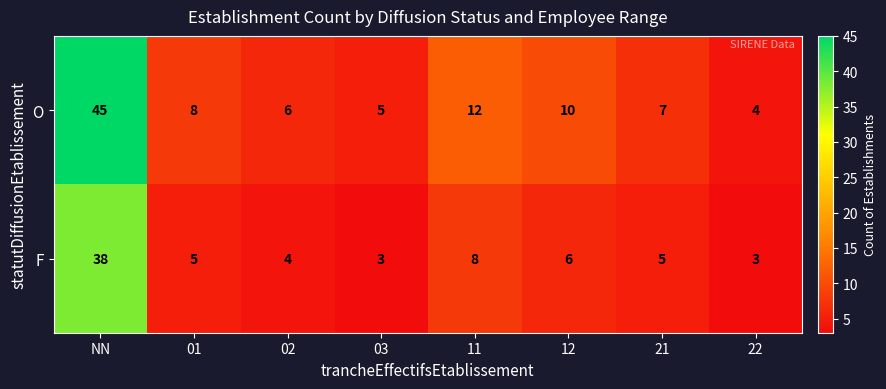

List the series in order of their peak value, lowest first.

F, O